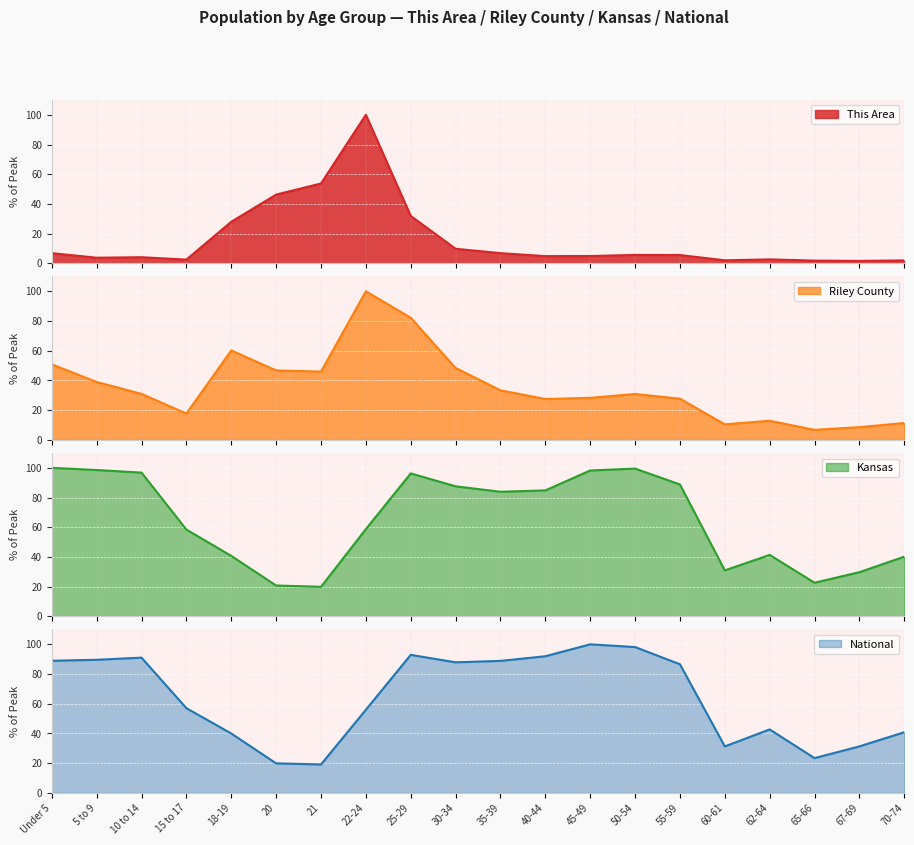

At which category does Kansas reach its first local peak?

25-29